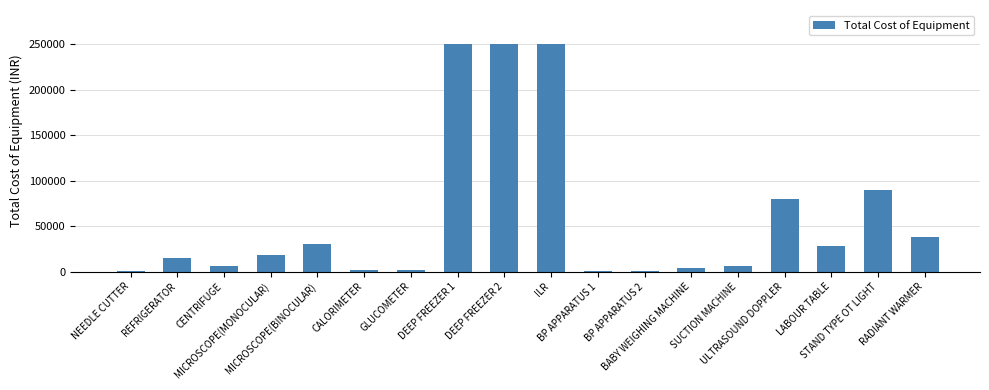

What is the maximum value shown in the chart?

250000